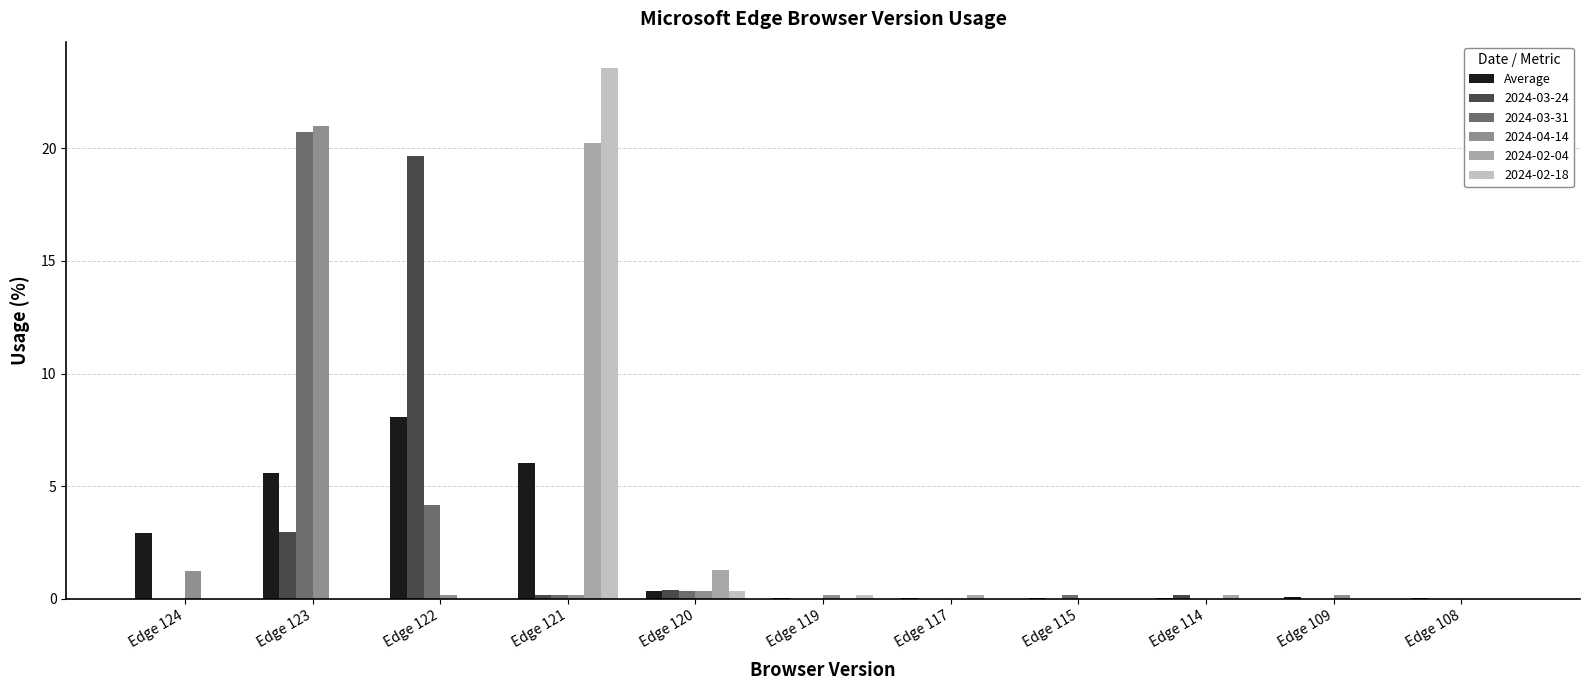

The 2024-02-18 series shows 0.0 at Edge 115. True or false?

True